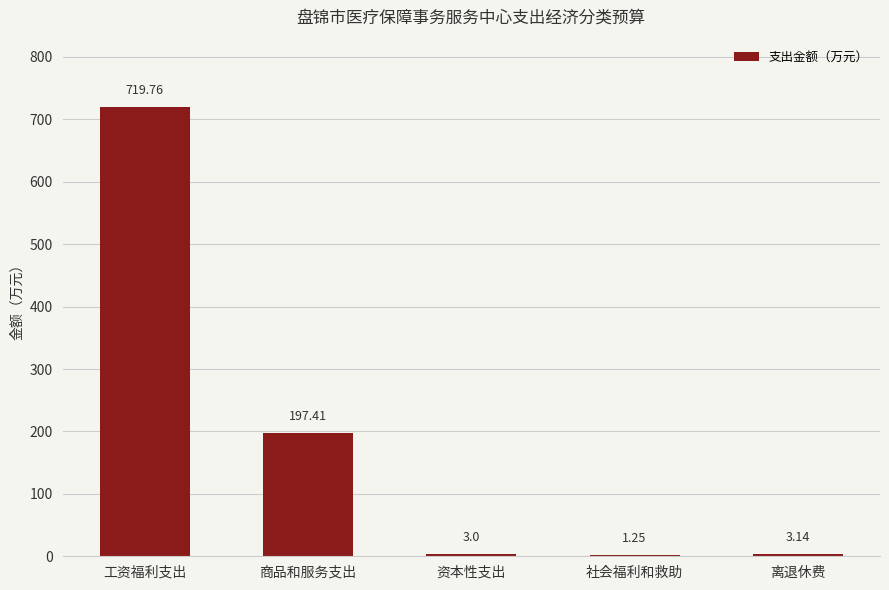

Where is the data nearest to the value 360?

商品和服务支出